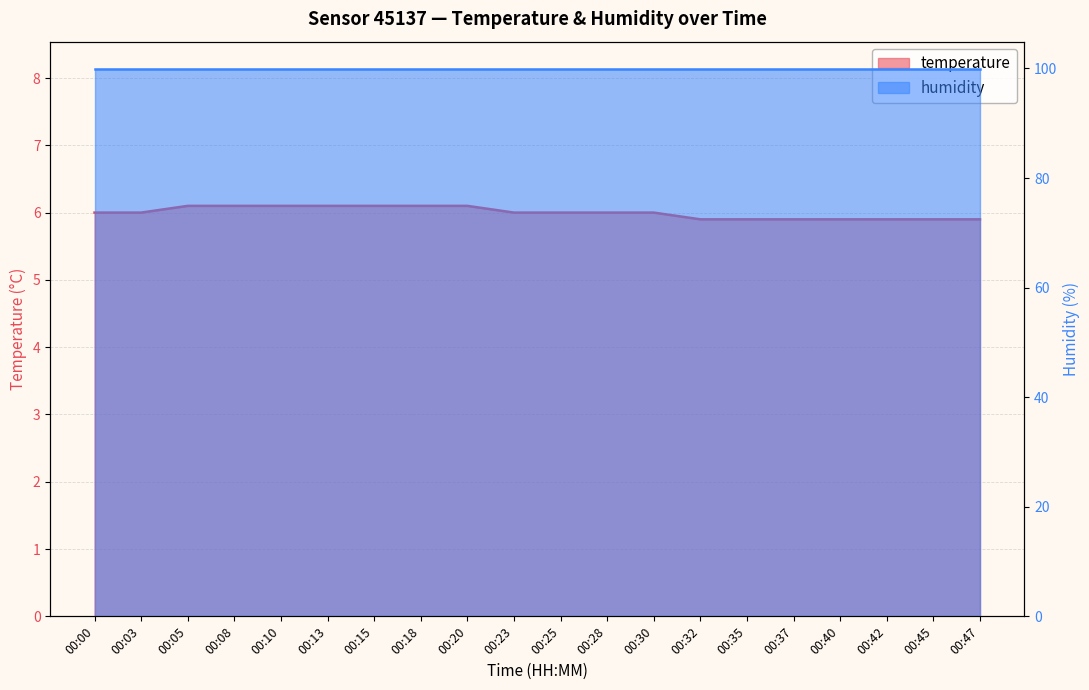

Does the chart have visible grid lines?

Yes